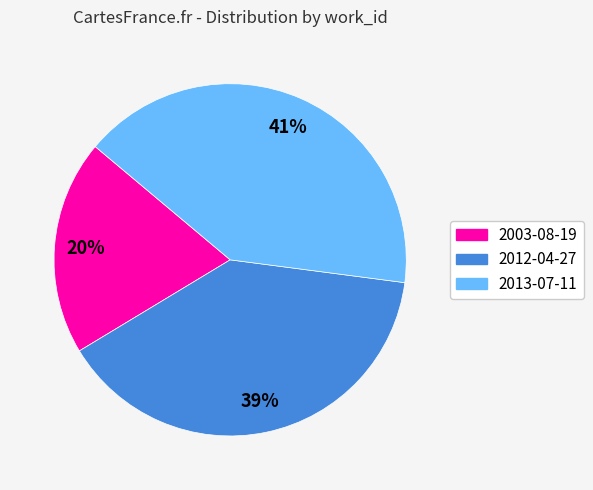

Approximately how many times larger is the value at 2012-04-27 compared to 2013-07-11?

1.0